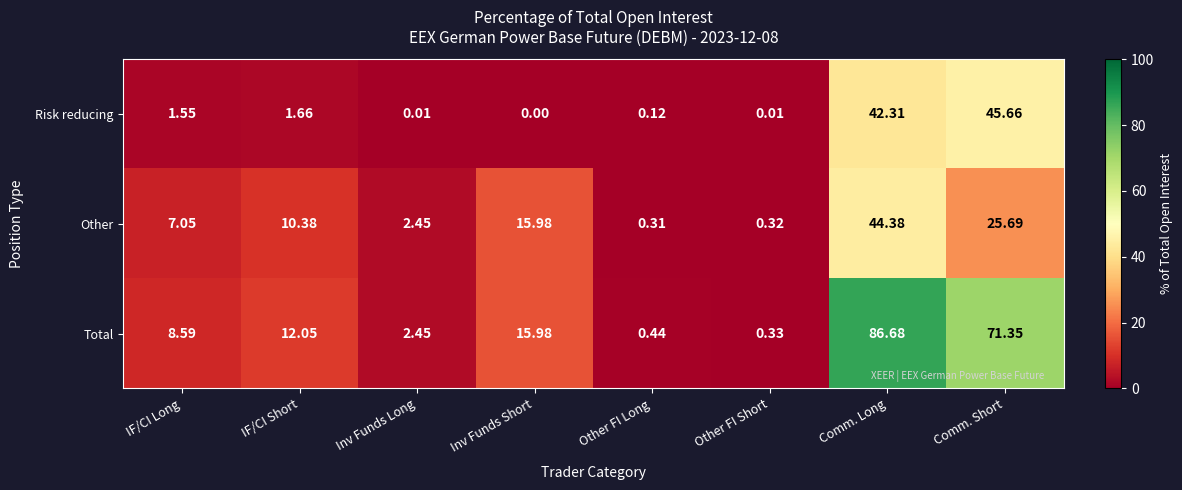

Rank the series at Comm. Short from lowest to highest value.

Other, Risk reducing, Total